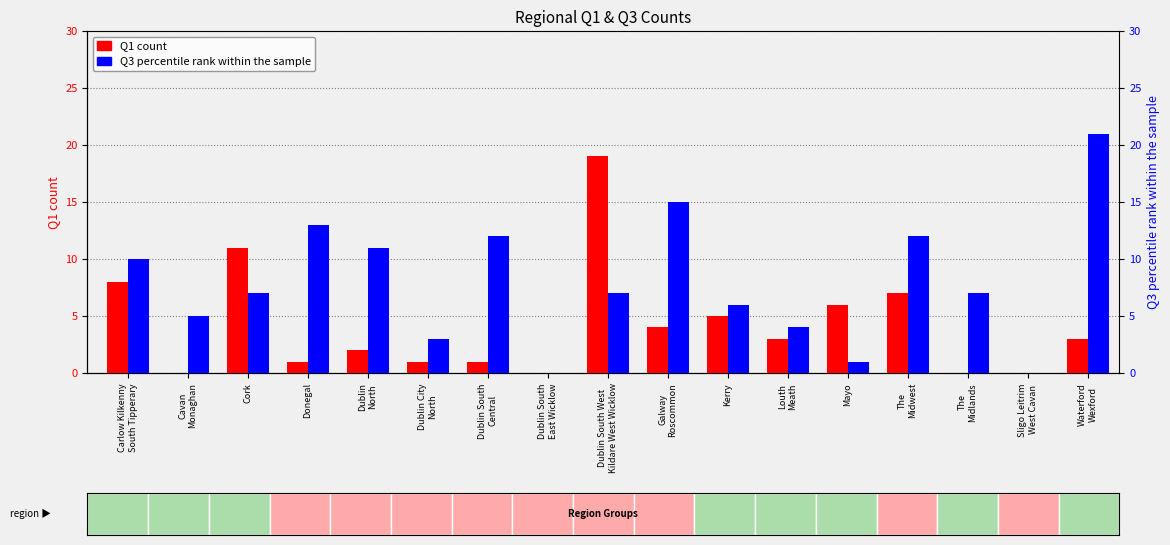

What is the label of the 7th bar from the left?

Dublin South
Central